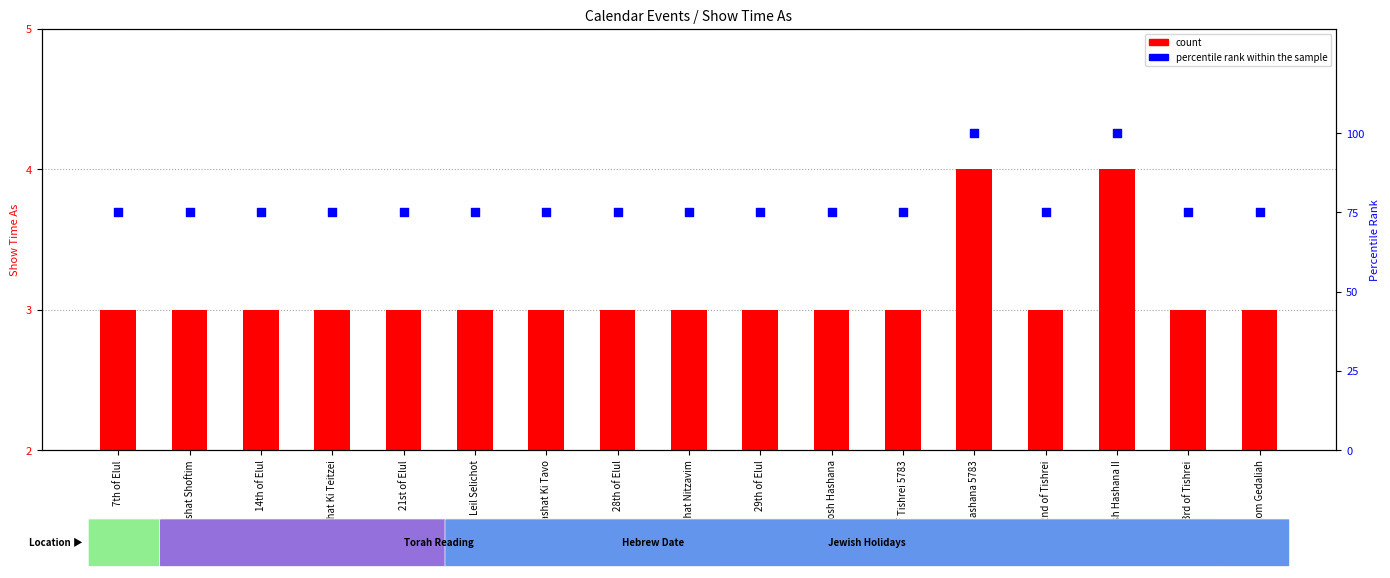

At how many categories does at least one series exceed 30?

17